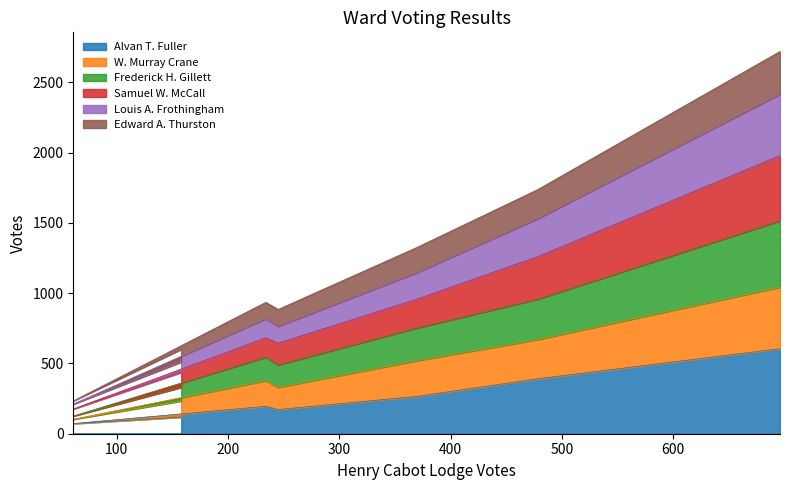

How many lines are shown in the chart?

6